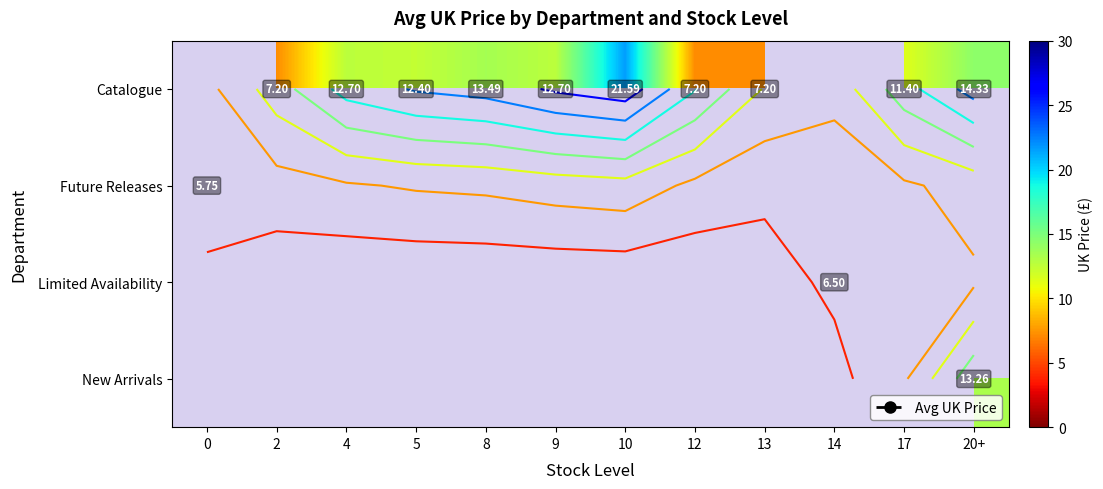

What is the total value across all series at 13?

7.2